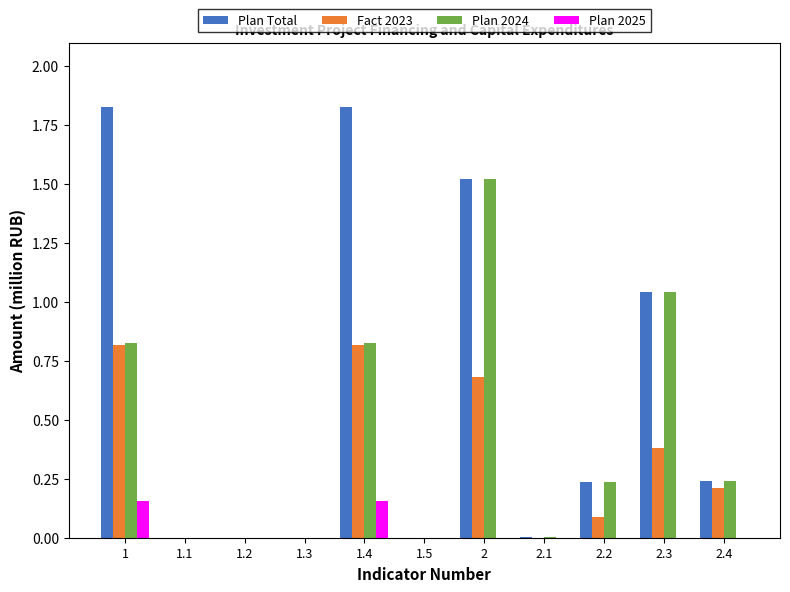

What is the highest value of the Plan 2024 series?

1.5